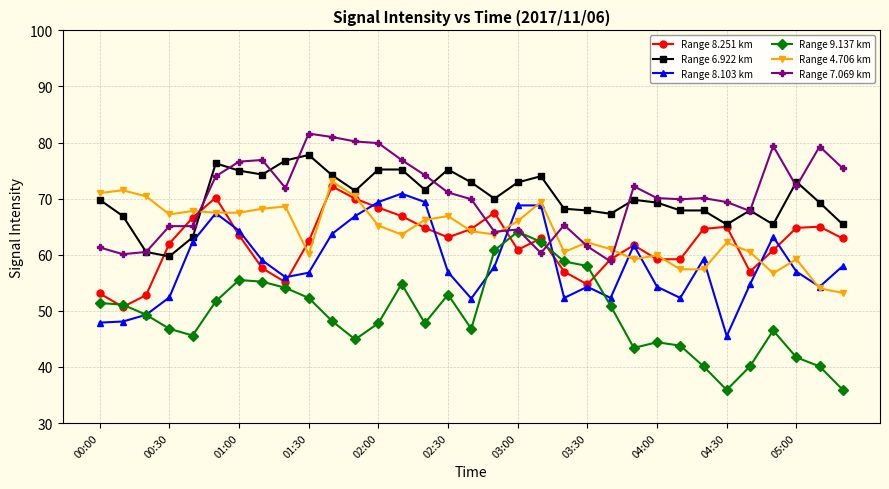

True or false: Range 6.922 km and Range 8.103 km intersect in this chart.

False